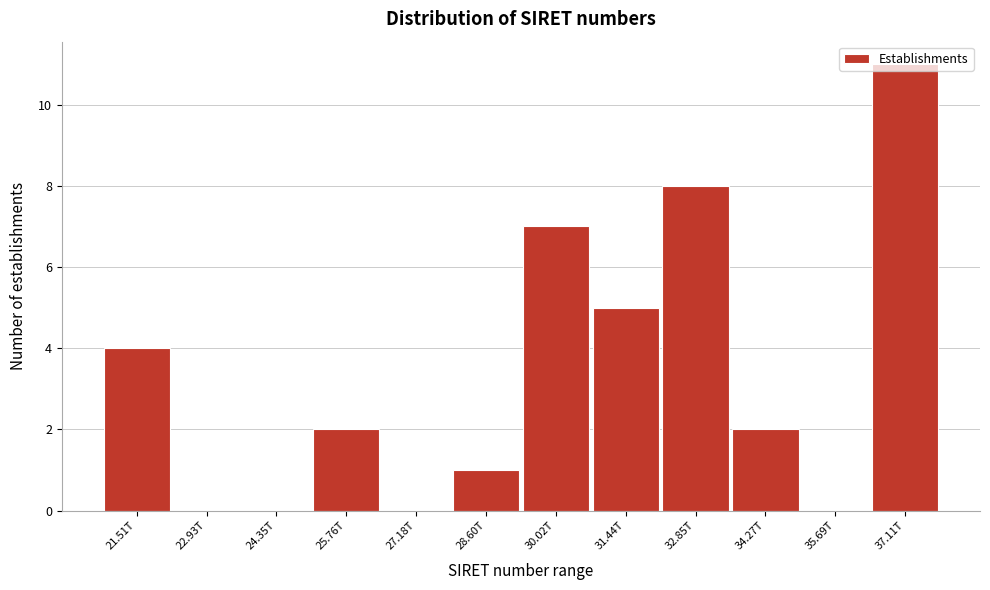

Between 25.76T and 30.02T, which is larger?

30.02T